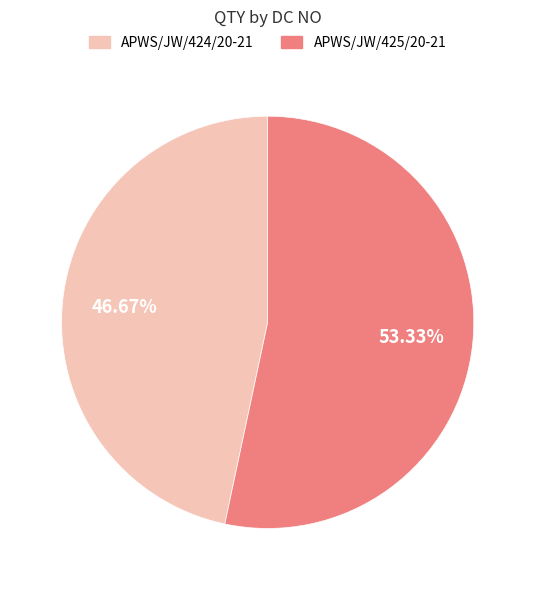

How many slices are in this pie chart?

2